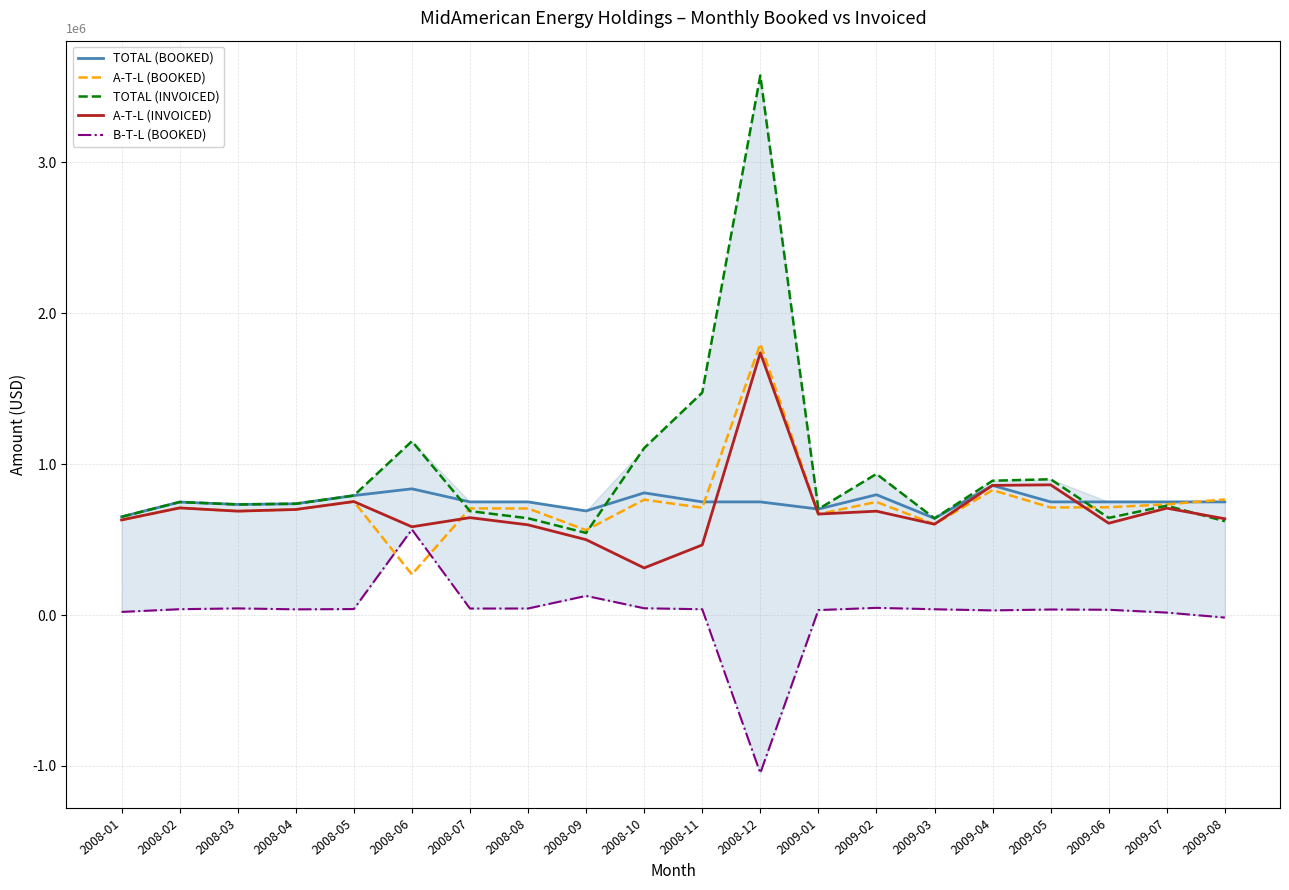

What is the smallest value displayed?

-1047021.1